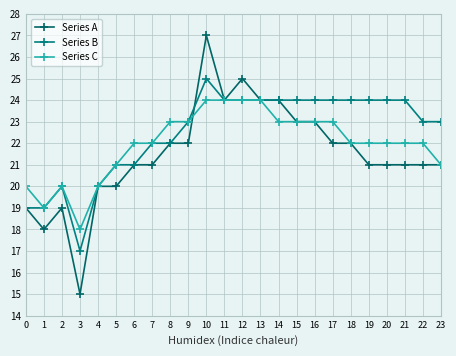

Reading left to right, extract all data points from this chart.

Series A: 0=19	1=18	2=19	3=15	4=20	5=20	6=21	7=21	8=22	9=22	10=27	11=24	12=25	13=24	14=24	15=23	16=23	17=22	18=22	19=21	20=21	21=21	22=21	23=21
Series B: 0=19	1=19	2=20	3=17	4=20	5=21	6=21	7=22	8=22	9=23	10=25	11=24	12=24	13=24	14=24	15=24	16=24	17=24	18=24	19=24	20=24	21=24	22=23	23=23
Series C: 0=20	1=19	2=20	3=18	4=20	5=21	6=22	7=22	8=23	9=23	10=24	11=24	12=24	13=24	14=23	15=23	16=23	17=23	18=22	19=22	20=22	21=22	22=22	23=21